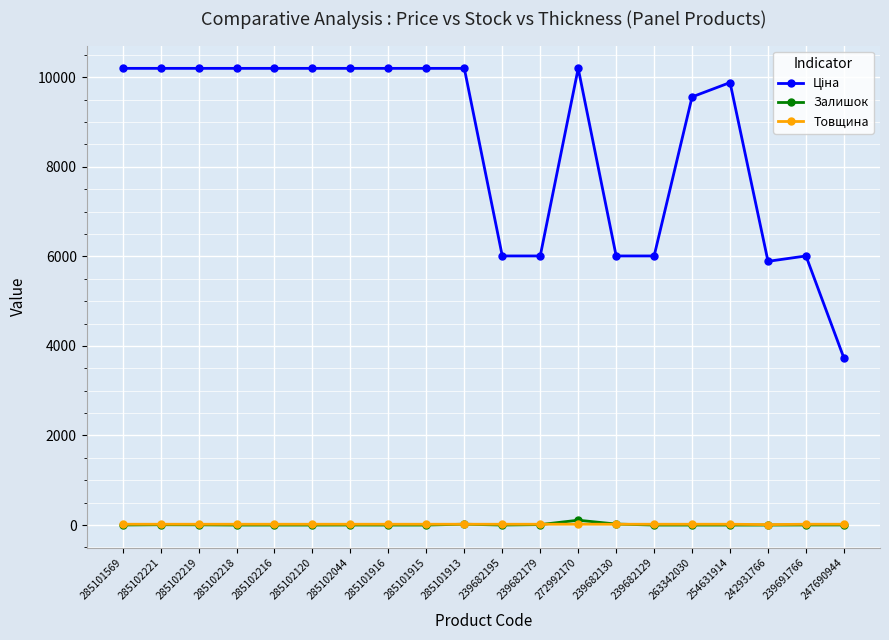

The Товщина series shows 18.0 at 285101913. True or false?

True